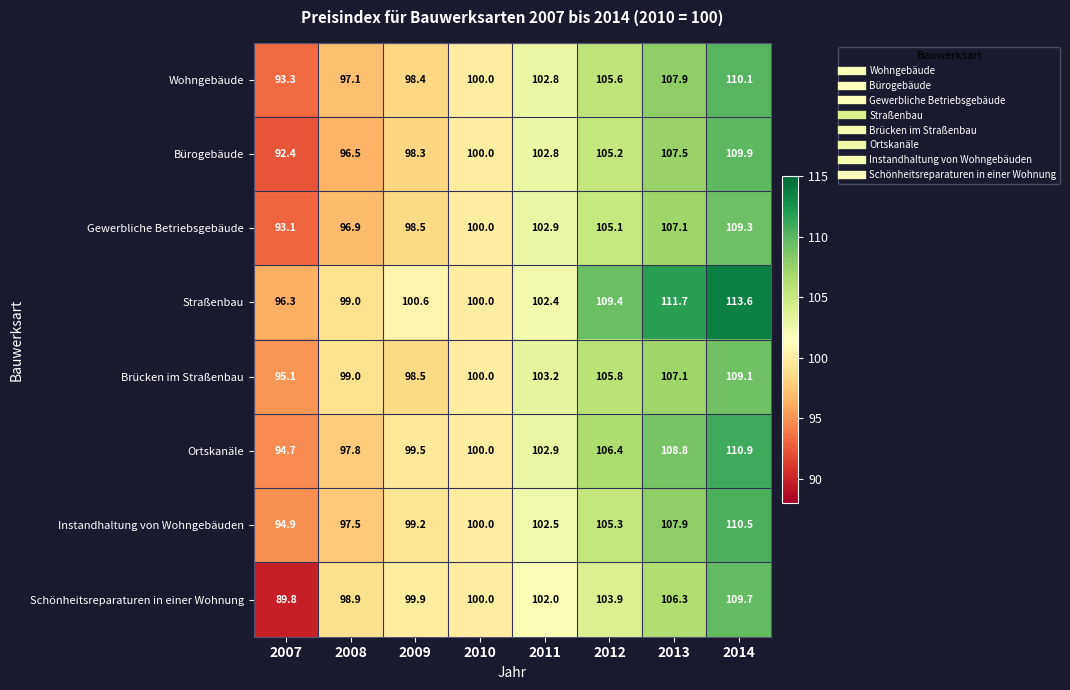

What is the spread (max minus min) of values at 2007?

6.5